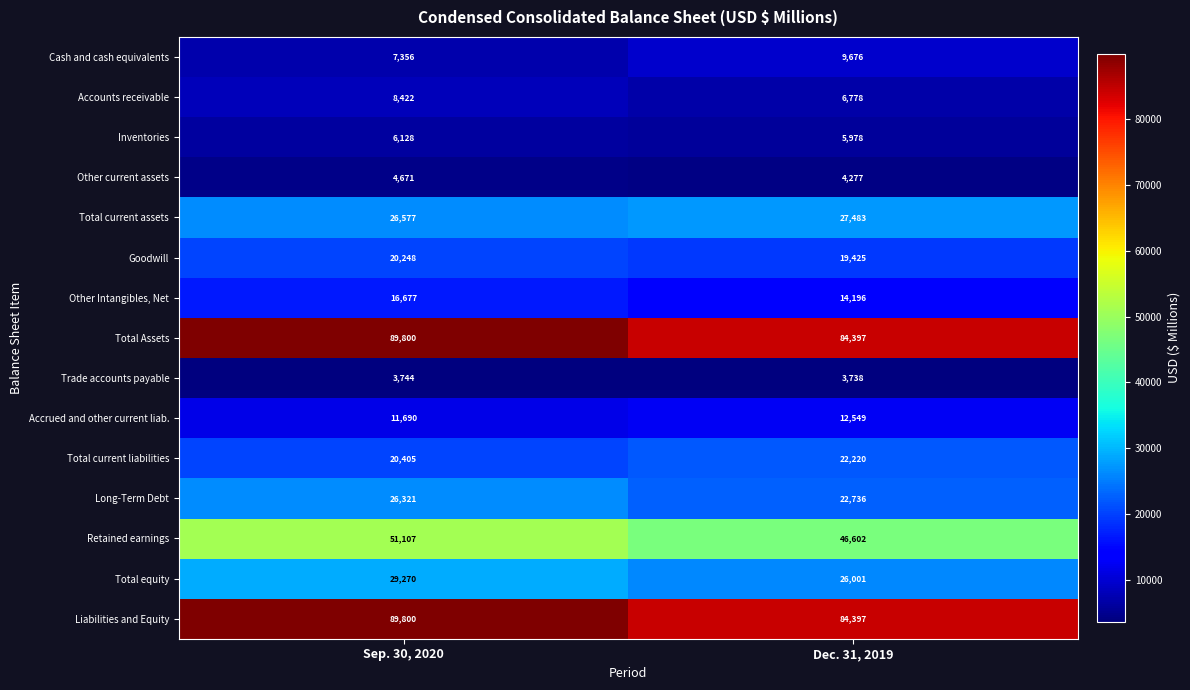

The value of Liabilities and Equity at Dec. 31, 2019 is 30567. True or false?

False